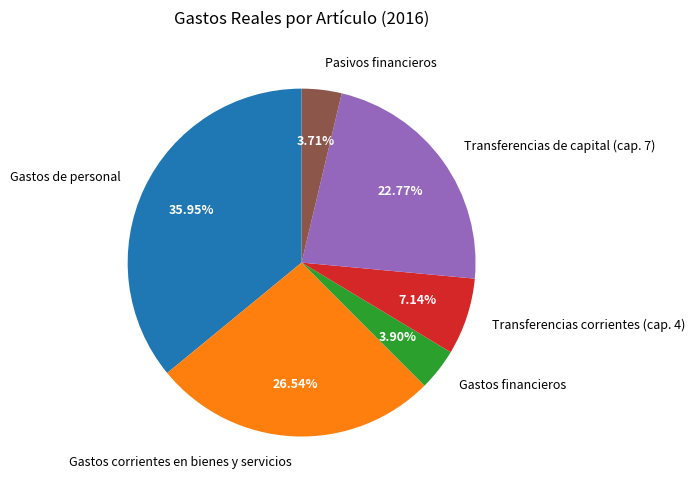

Do Transferencias de capital (cap. 7) and Pasivos financieros together represent more than half of the pie?

No